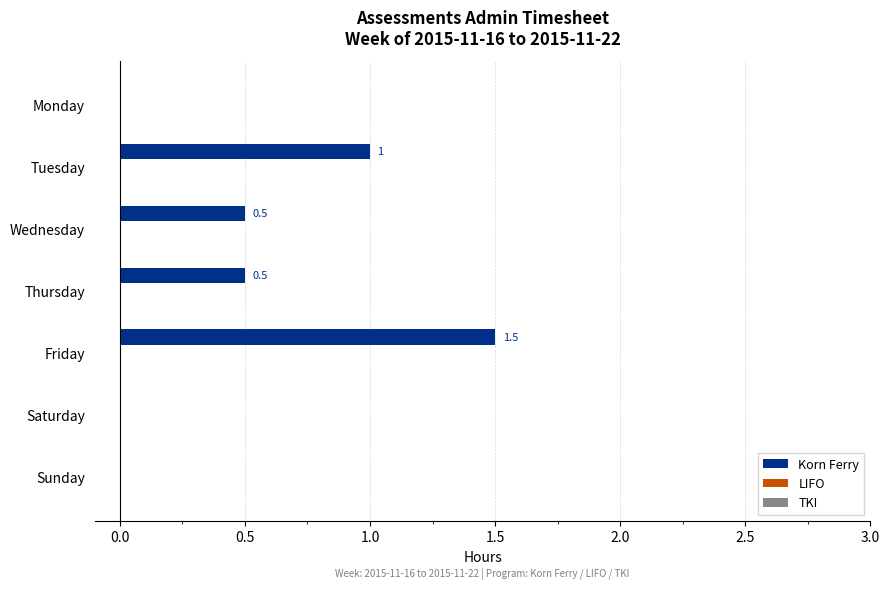

Which has a higher value, Monday or Tuesday?

Tuesday